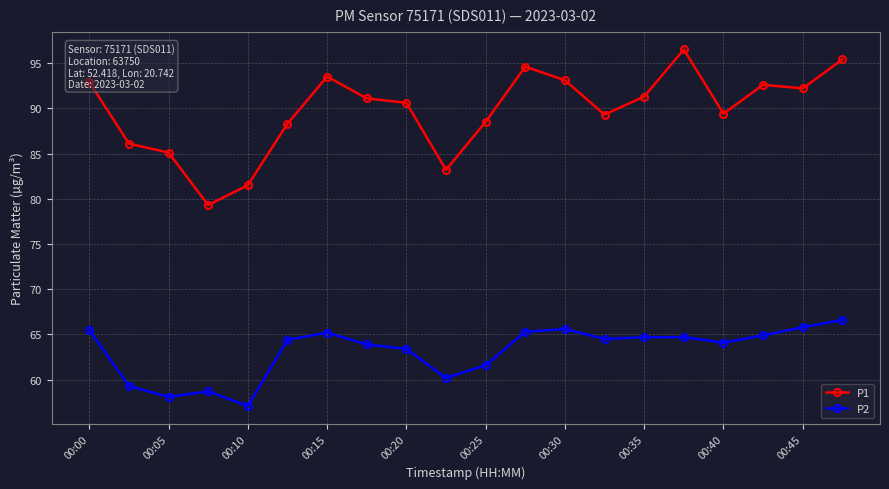

What is the average value of the P2 series?

63.2